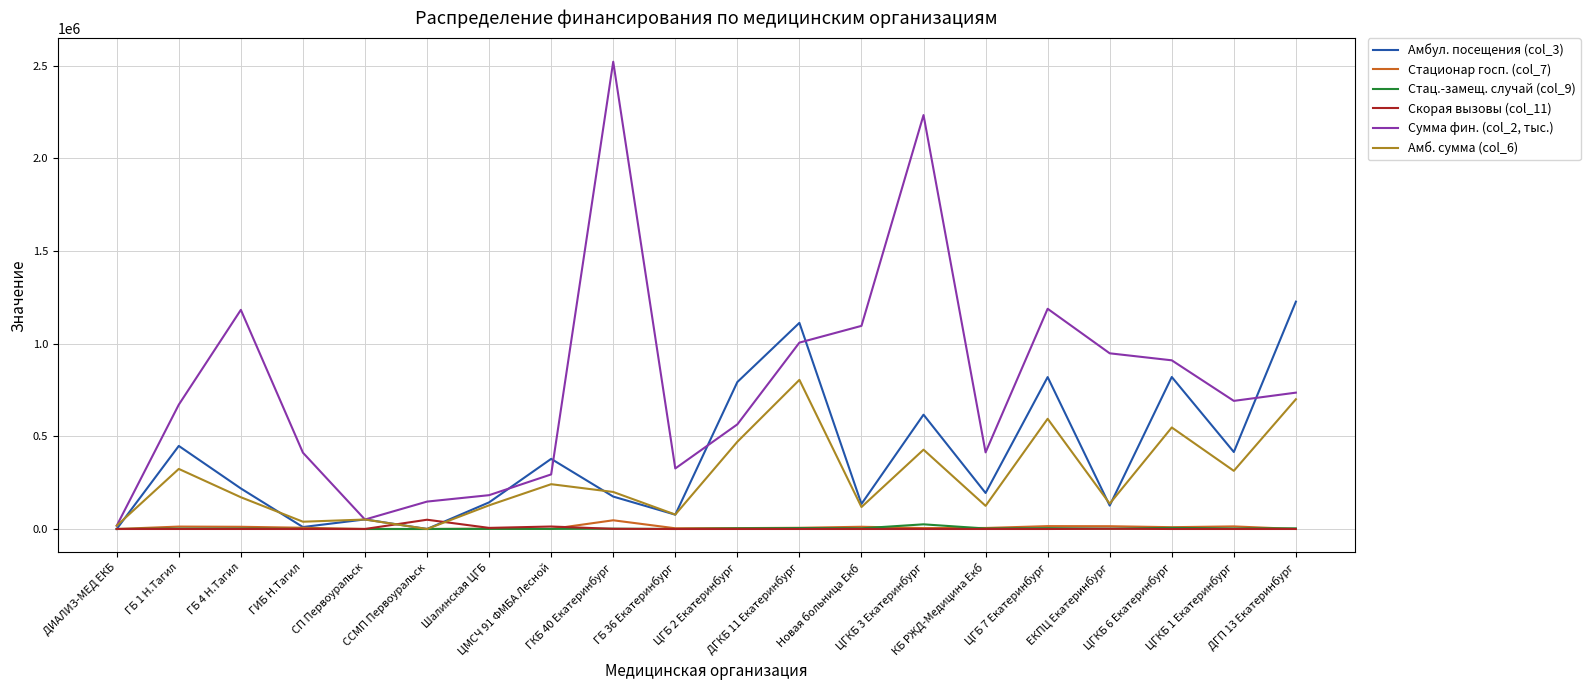

Is it true that Амбул. посещения (col_3) equals 312418.0 at ГБ 1 Н.Тагил?

False